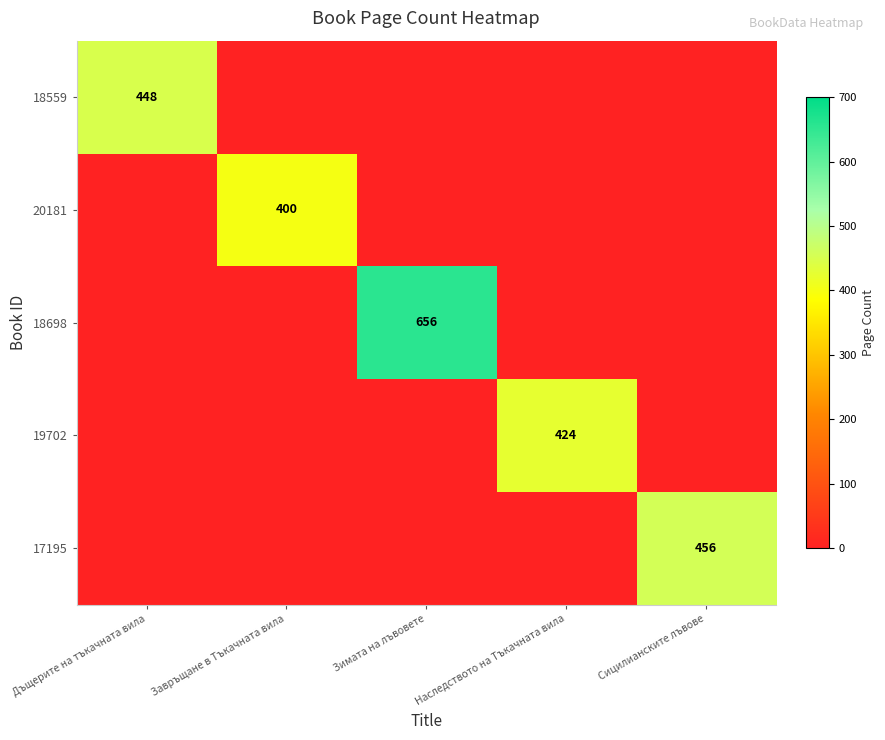

Is it true that 18559 equals 639 at Дъщерите на тъкачната вила?

False